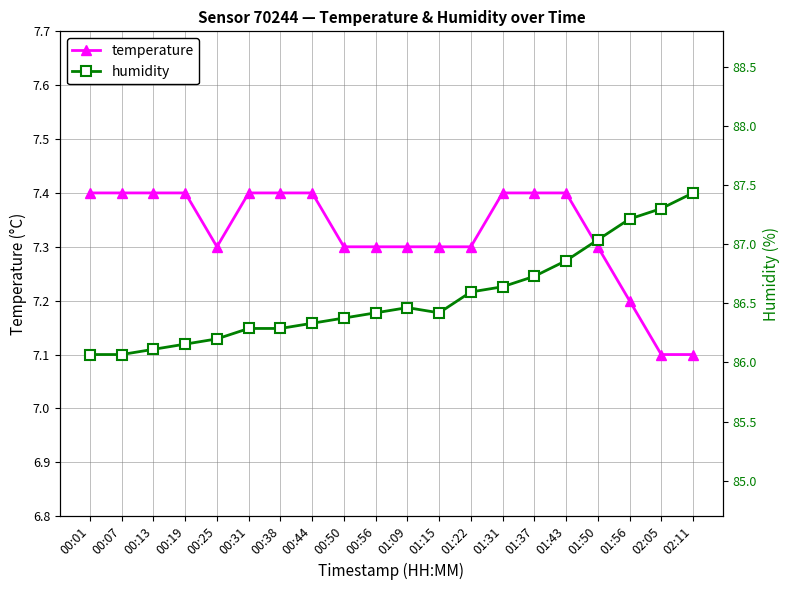

Count the humidity values in the range 7 to 8.

20